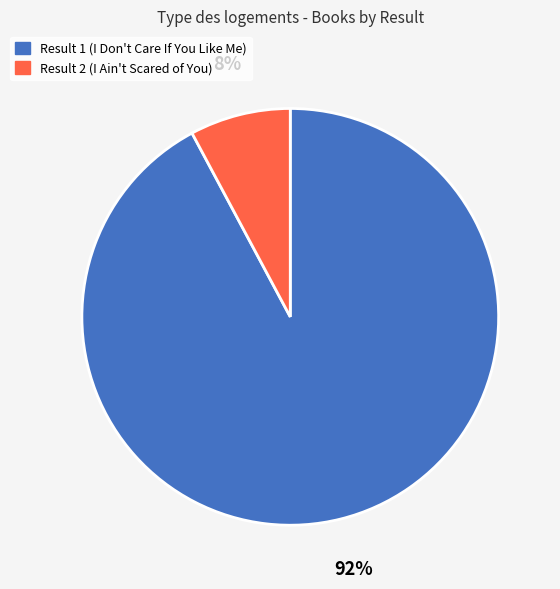

Which slice is the smallest?

Result 2